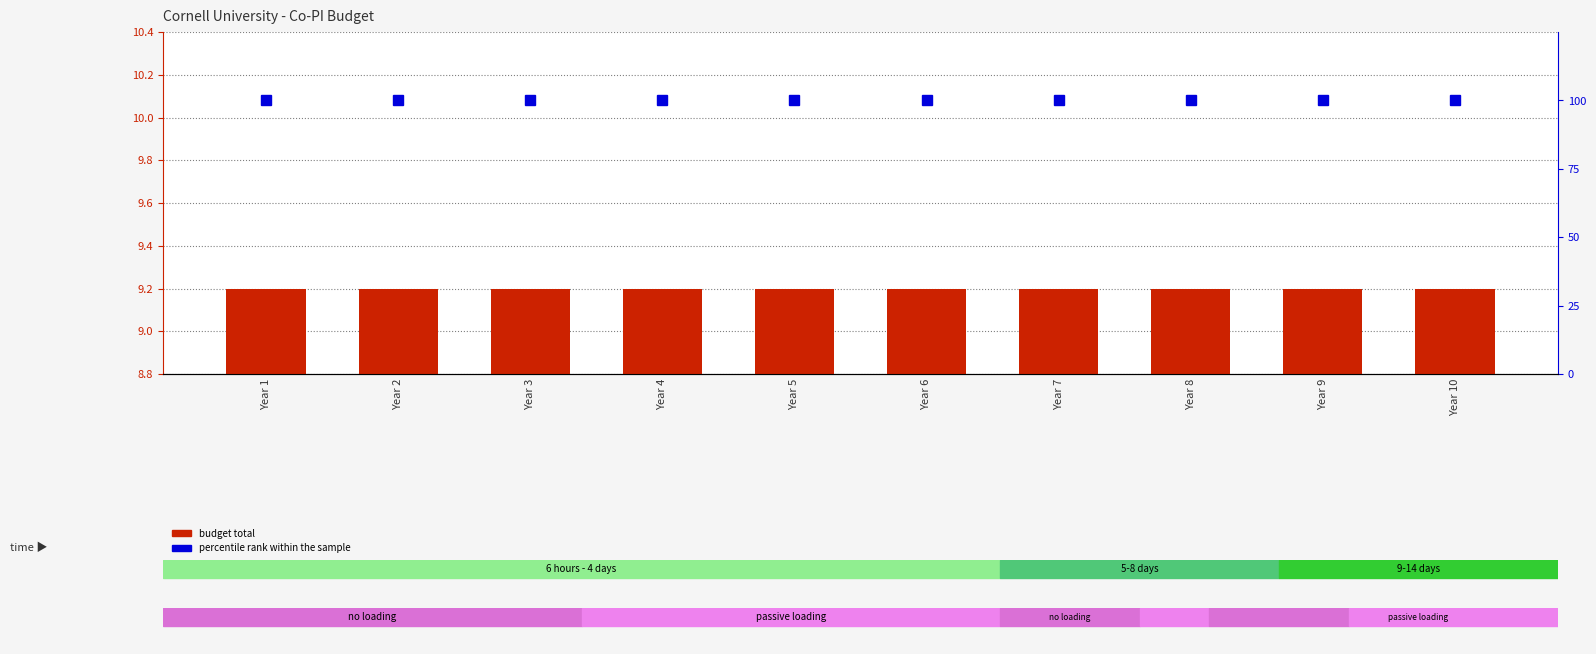

How many groups of bars are there?

10